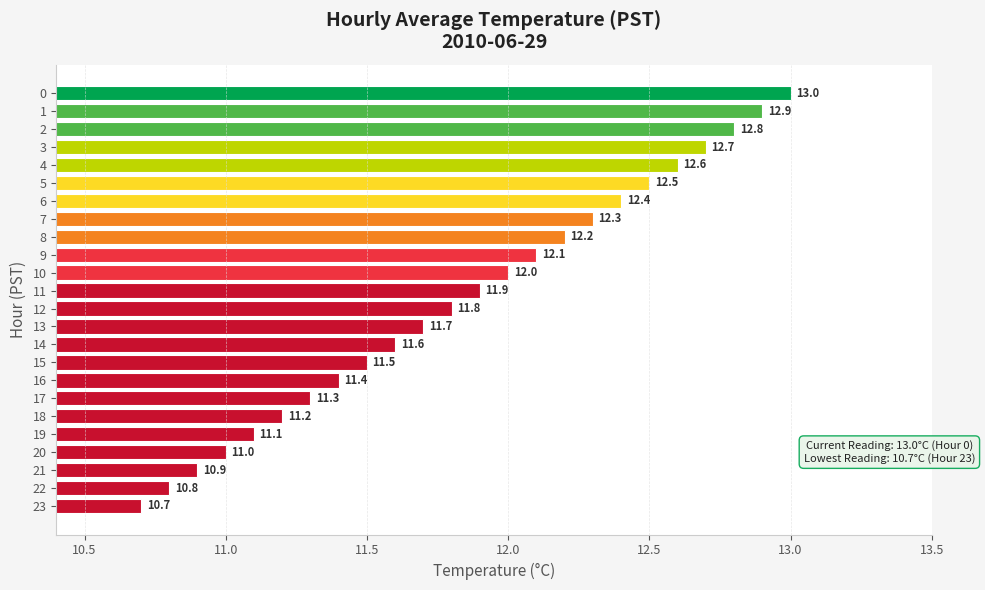

Reading bottom to top, what are all the values shown in this chart?

10.7	10.8	10.9	11.0	11.1	11.2	11.3	11.4	11.5	11.6	11.7	11.8	11.9	12.0	12.1	12.2	12.3	12.4	12.5	12.6	12.7	12.8	12.9	13.0